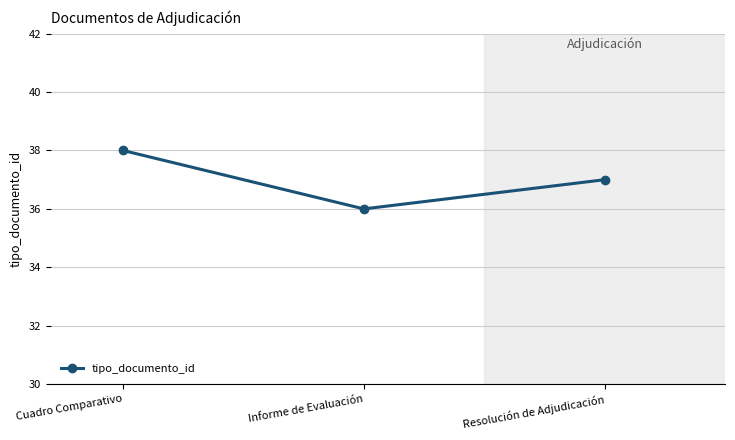

What is the difference between the values at Informe de Evaluación and Cuadro Comparativo?

2